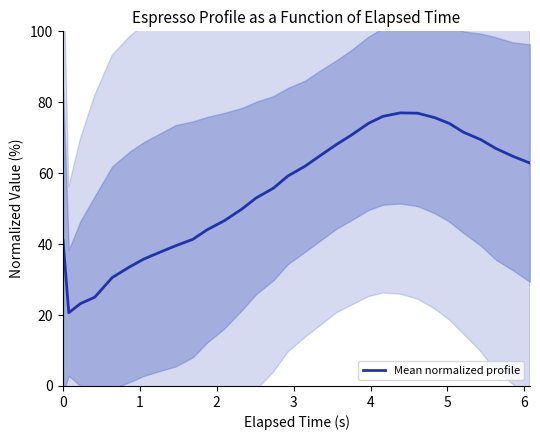

What is the difference between the maximum and minimum values?

56.4